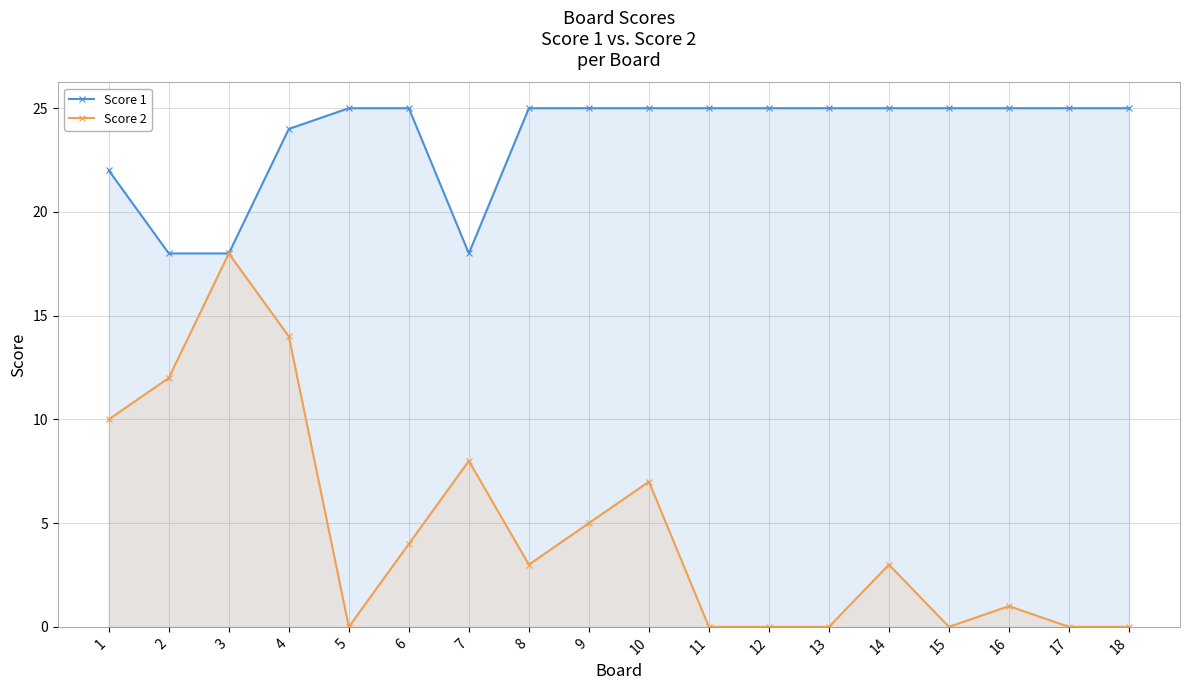

At which label is Score 2 closest to 9?

1